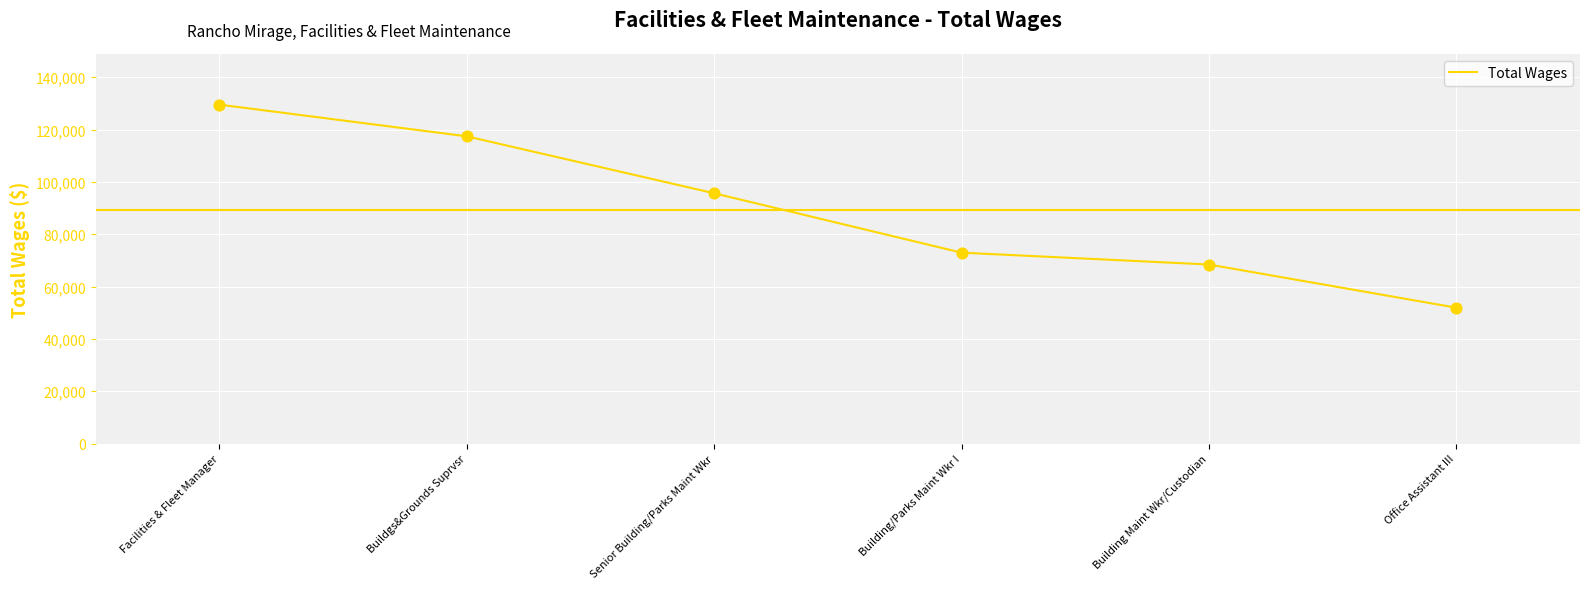

Approximately how many times larger is the value at Buildgs&Grounds Suprvsr compared to Building/Parks Maint Wkr I?

1.6